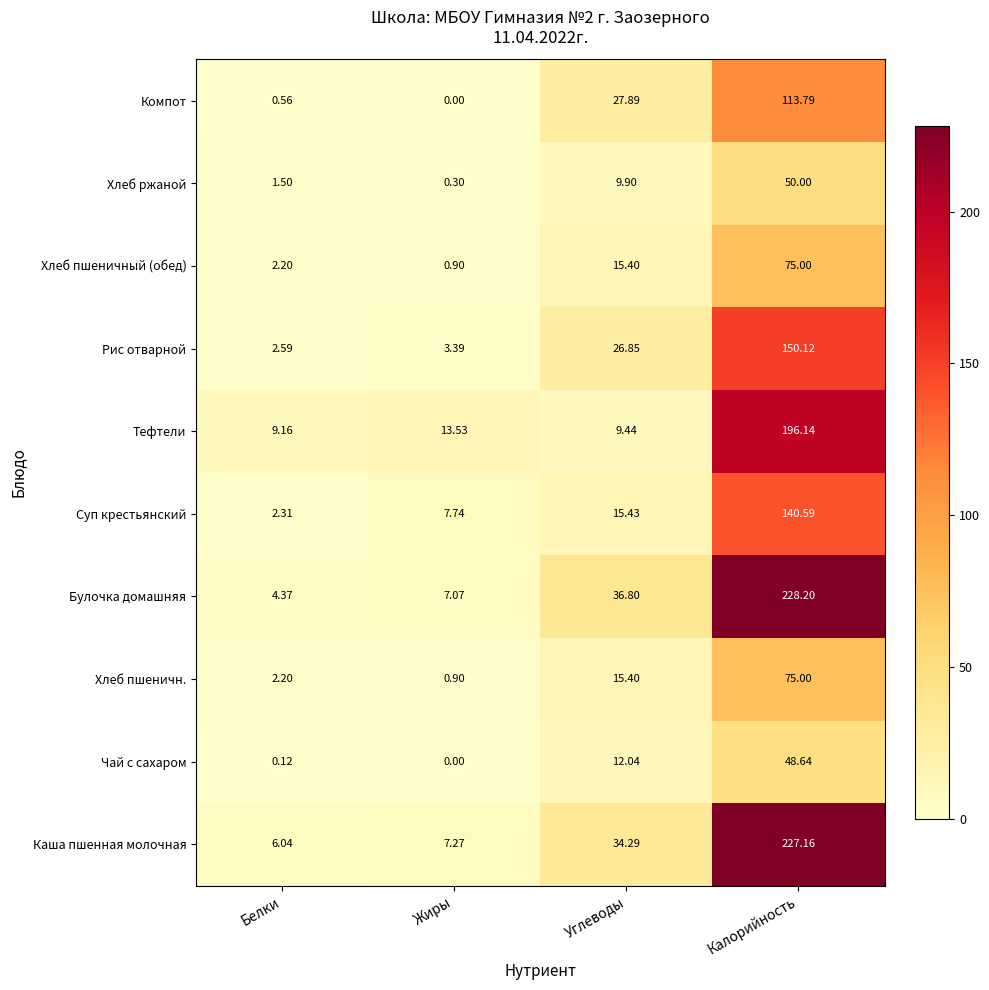

How many categories are shown in the chart?

4